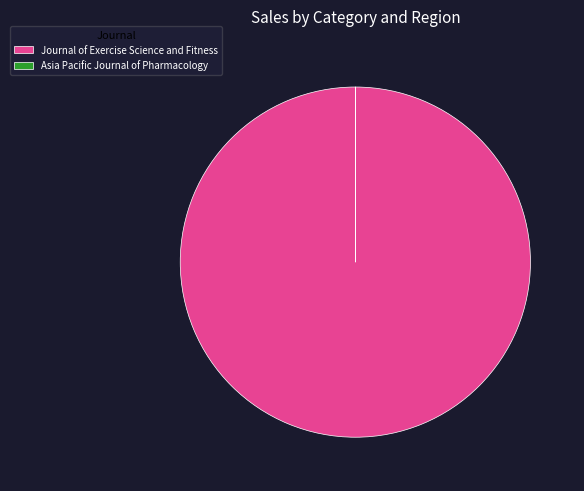

What is the largest slice in the pie chart?

Journal of Exercise Science and Fitness